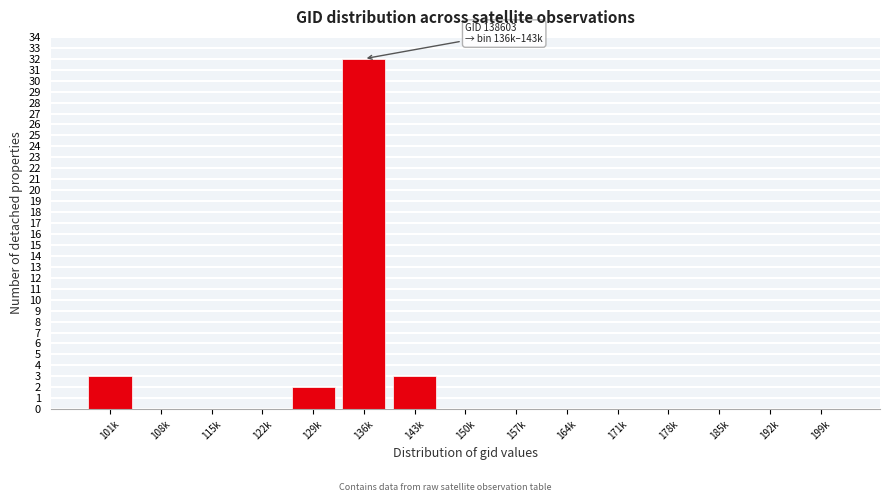

Reading right to left, list all the values displayed in this chart.

199k=0	192k=0	185k=0	178k=0	171k=0	164k=0	157k=0	150k=0	143k=3	136k=32	129k=2	122k=0	115k=0	108k=0	101k=3